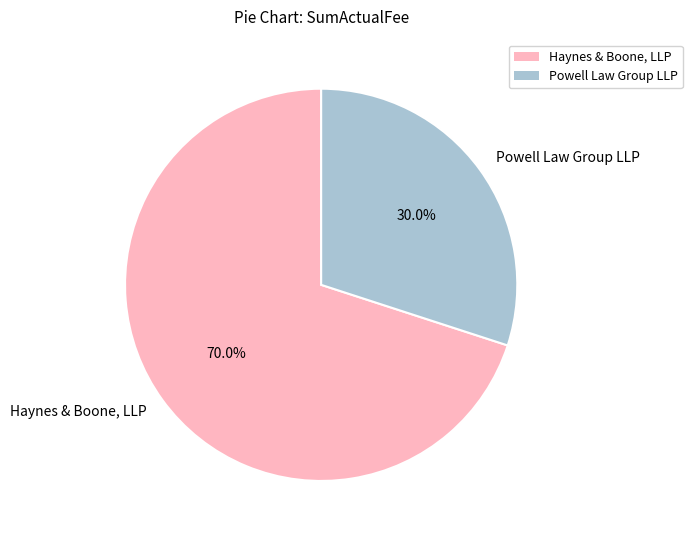

What percentage do Haynes & Boone, LLP and Powell Law Group LLP together represent?

100.0%